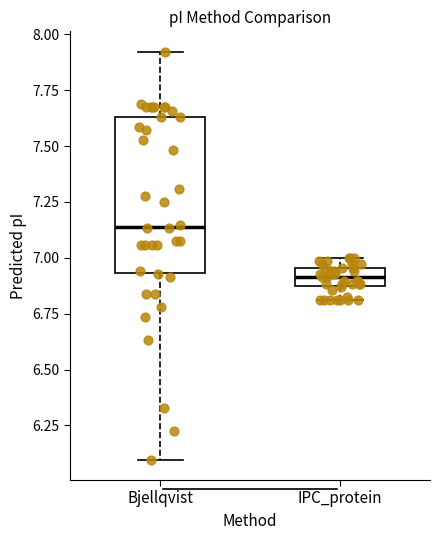

Which box is the tallest, from its lower edge to its upper edge?

Bjellqvist